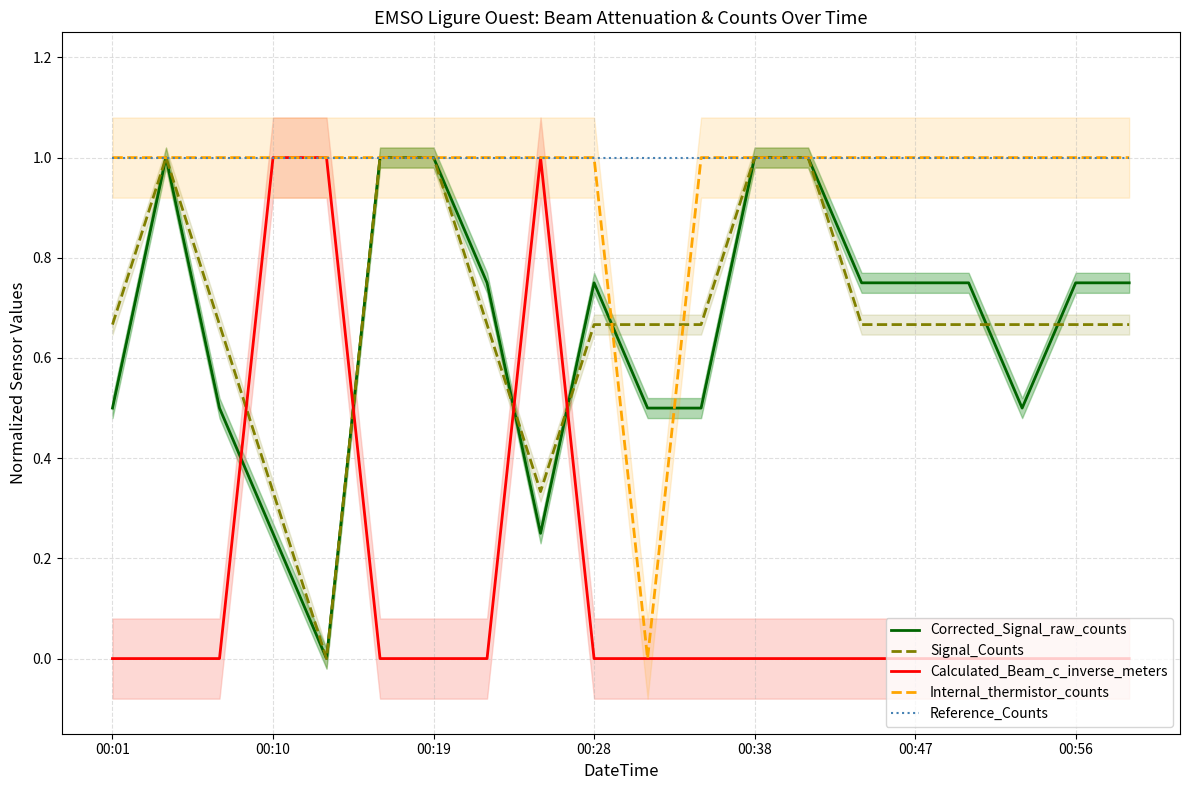

What is the highest value of the Calculated_Beam_c_inverse_meters series?

1.0